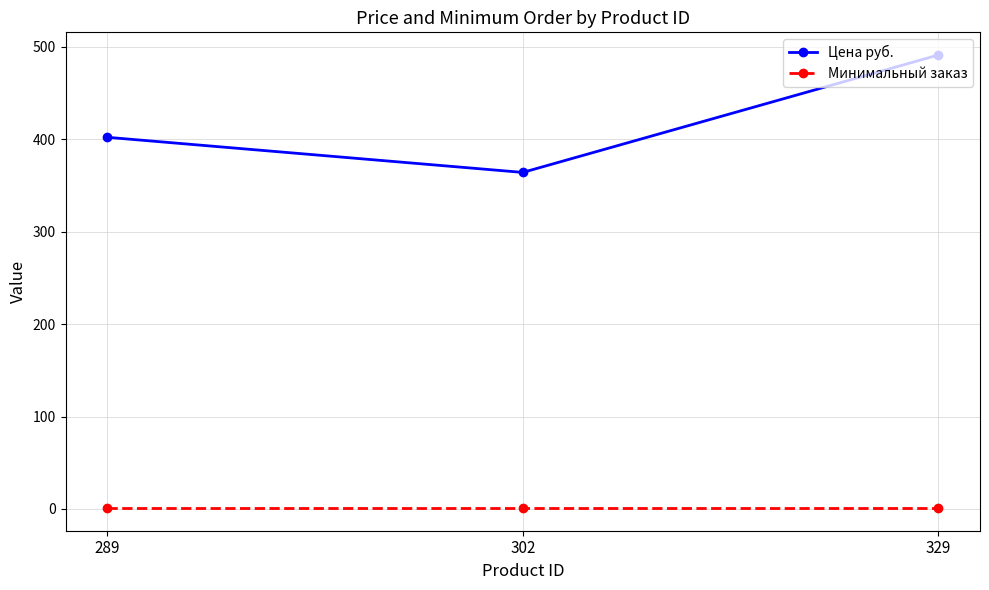

Is the value of Цена руб. at 289 greater than the value of Минимальный заказ at 329?

Yes